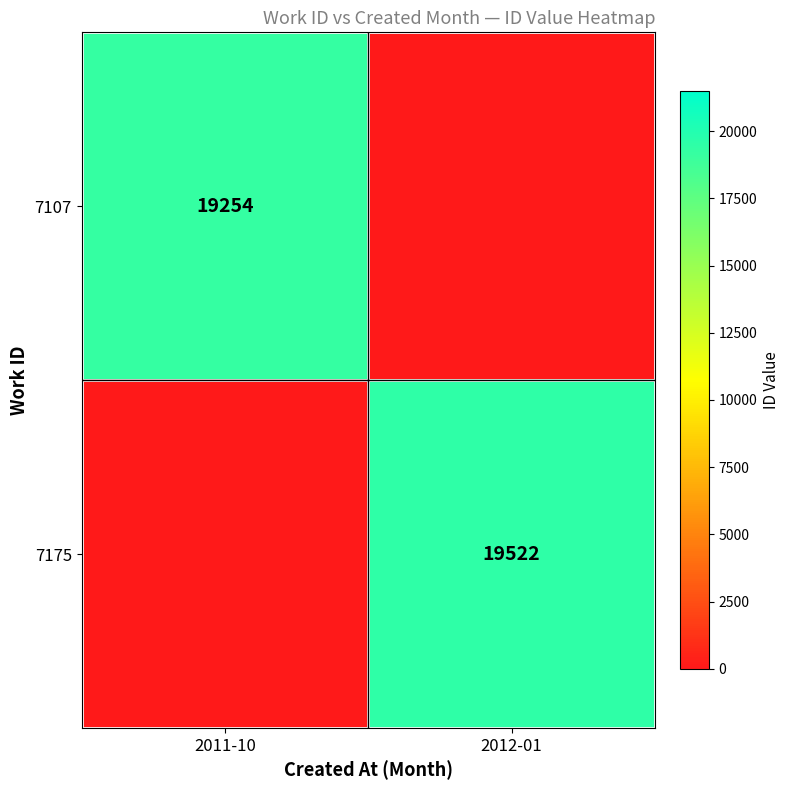

True or false: 7175 has a value of 32611 at 2012-01.

False